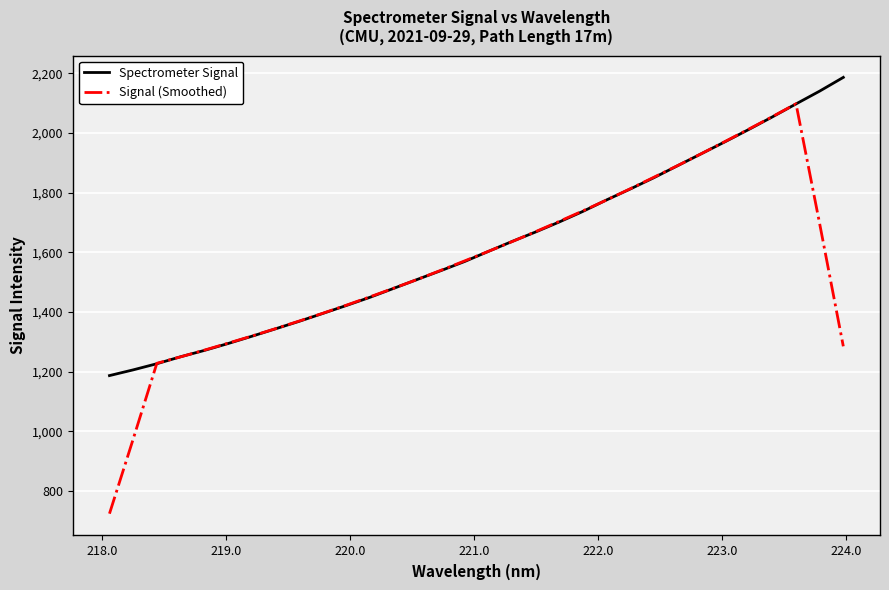

What is the minimum value shown in the chart?

723.8